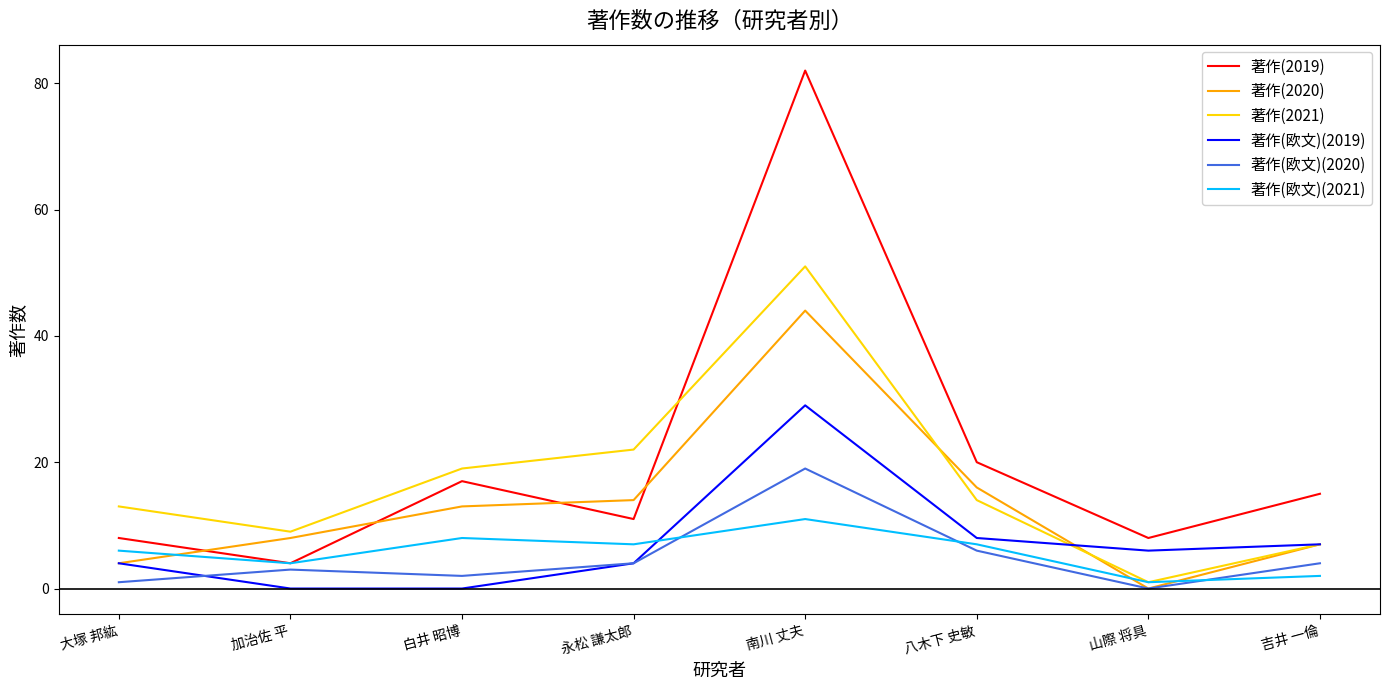

At which category does 著作(2020) reach its first local valley?

山際 将具